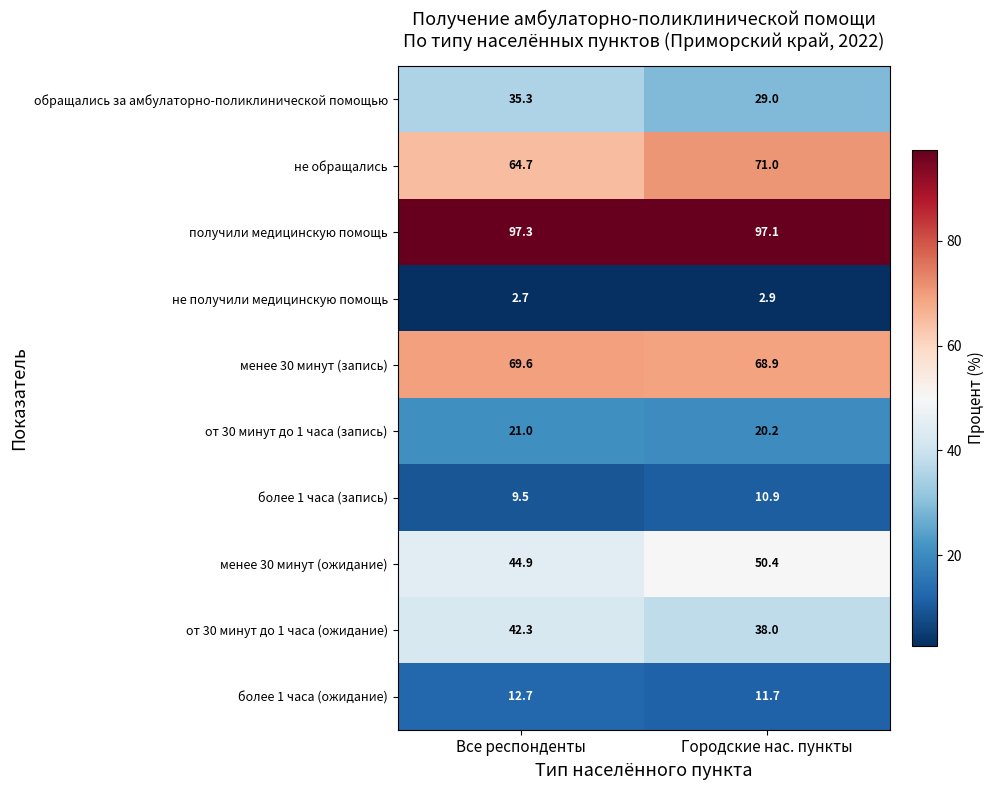

At how many categories does at least one series exceed 25?

2